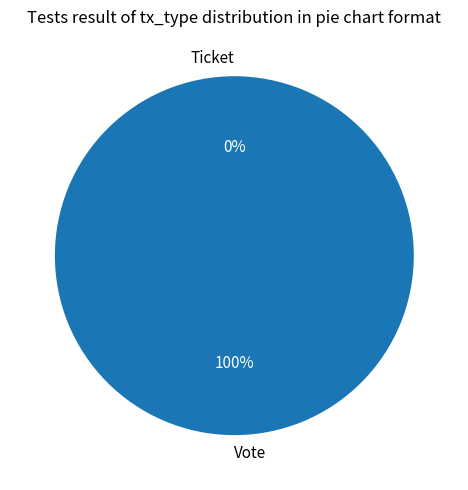

The Ticket slice represents 0% of the pie. True or false?

True